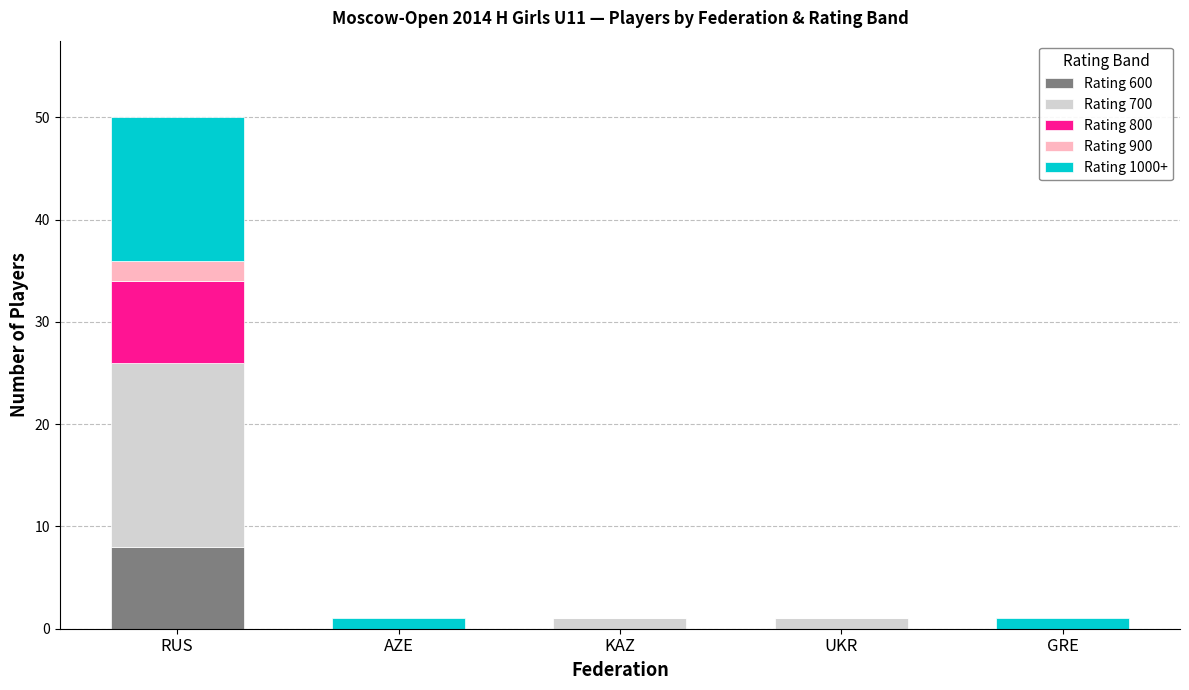

Reading right to left, transcribe the values for Rating 600.

GRE=0	UKR=0	KAZ=0	AZE=0	RUS=8